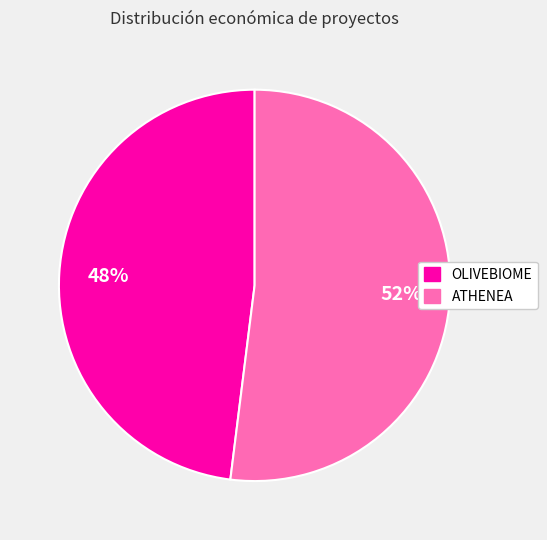

What is the ratio of the value at ATHENEA to the value at OLIVEBIOME?

1.1